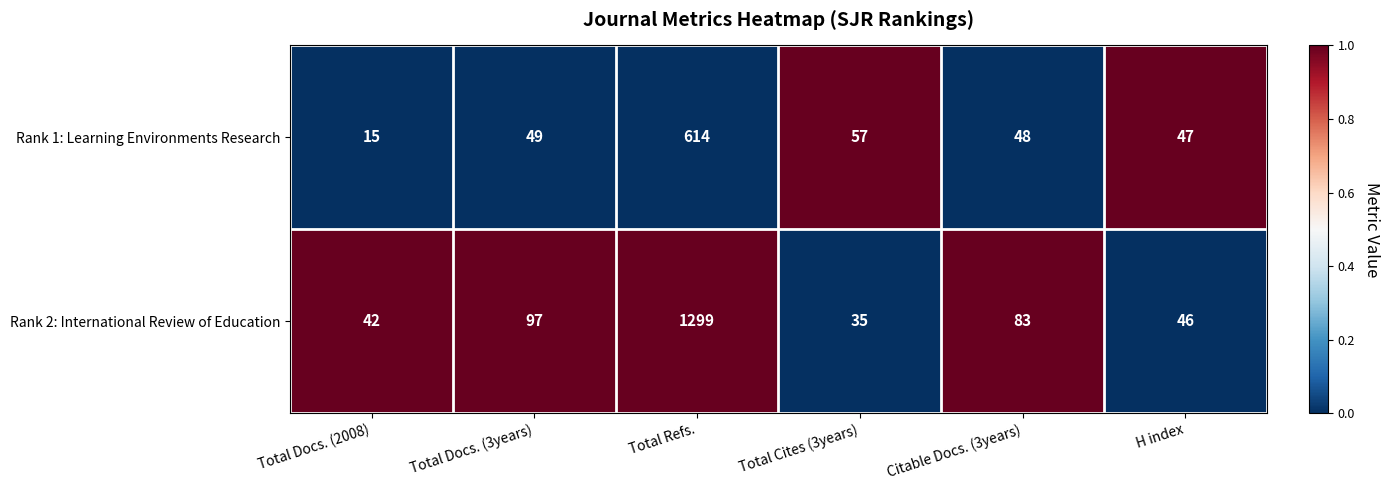

Rank the series by their average value, from highest to lowest.

Rank 2: International Review of Education, Rank 1: Learning Environments Research